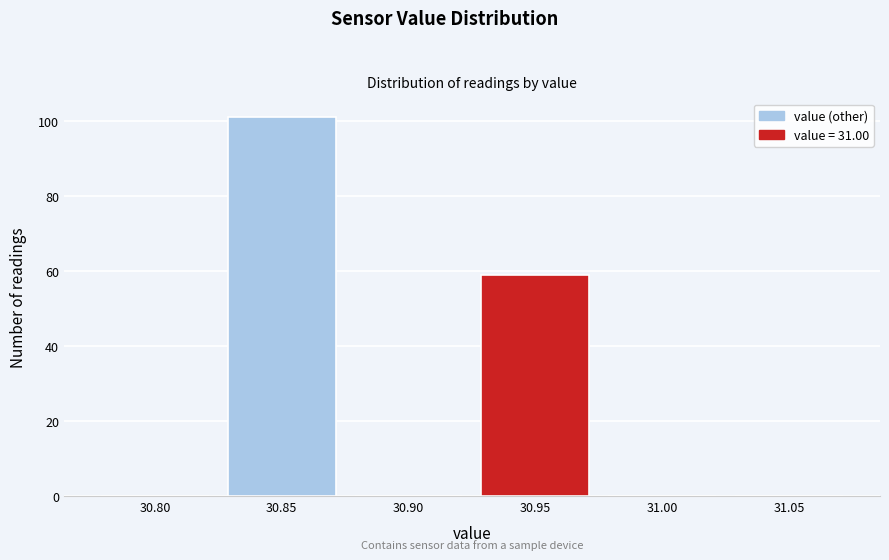

Reading right to left, extract all data points from this chart.

31.05=0	31.00=0	30.95=59	30.90=0	30.85=101	30.80=0